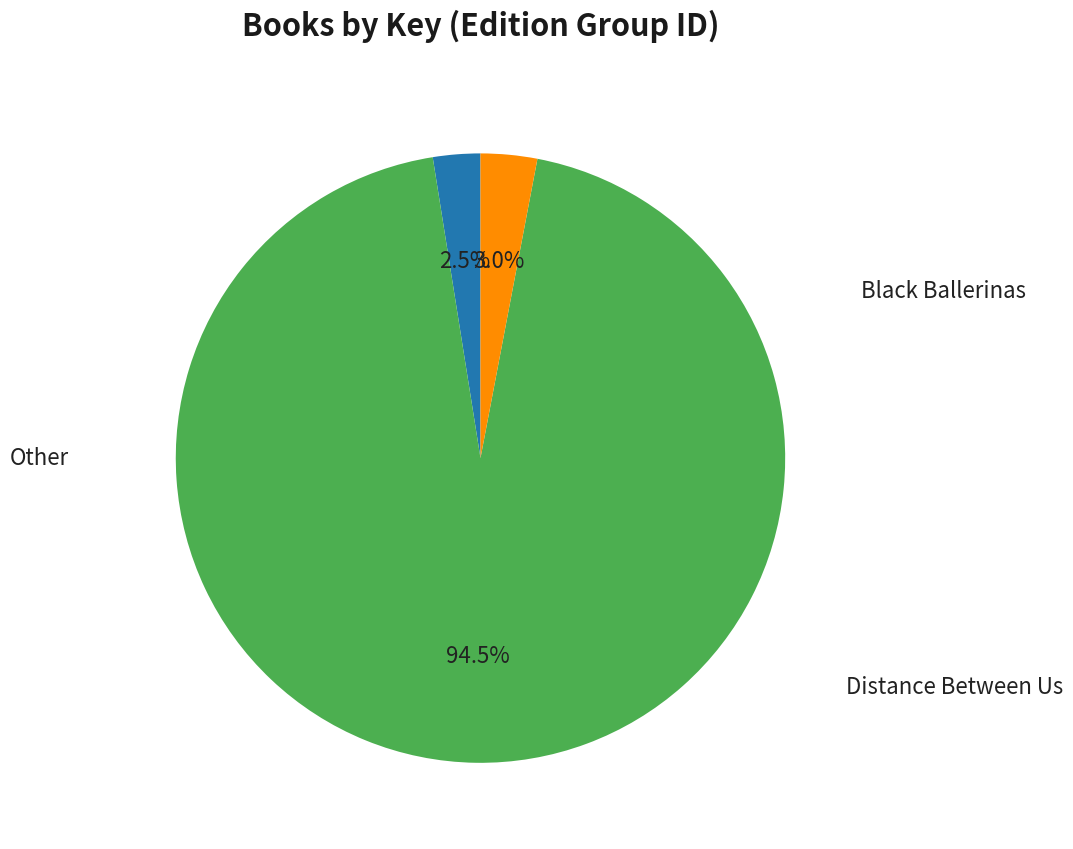

Does any single category account for the majority?

Yes